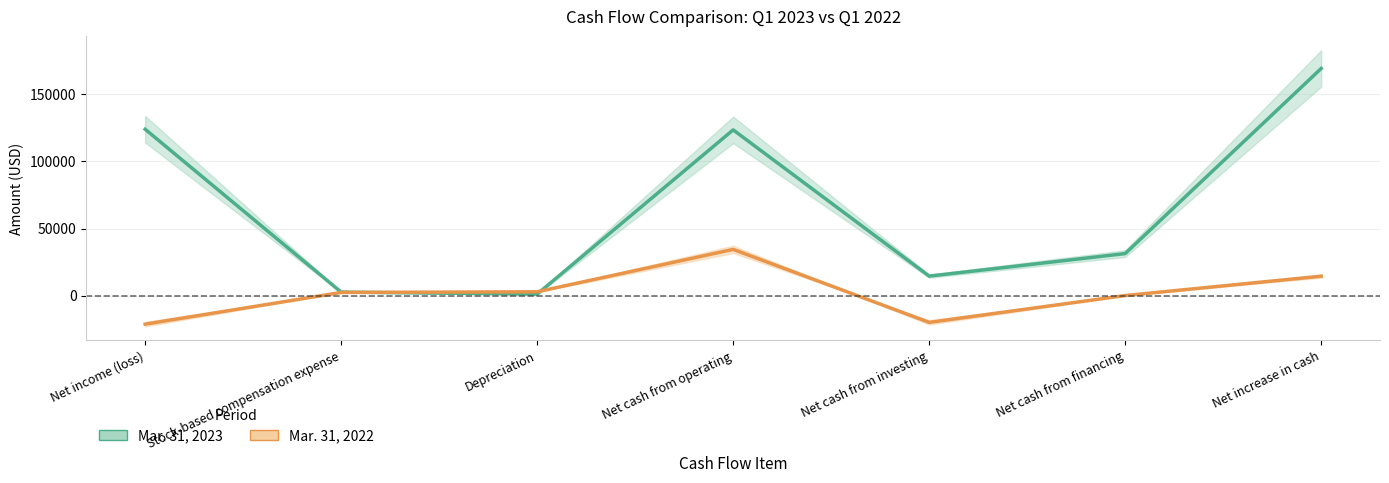

How many data points in Mar. 31, 2022 are above 2319?

3